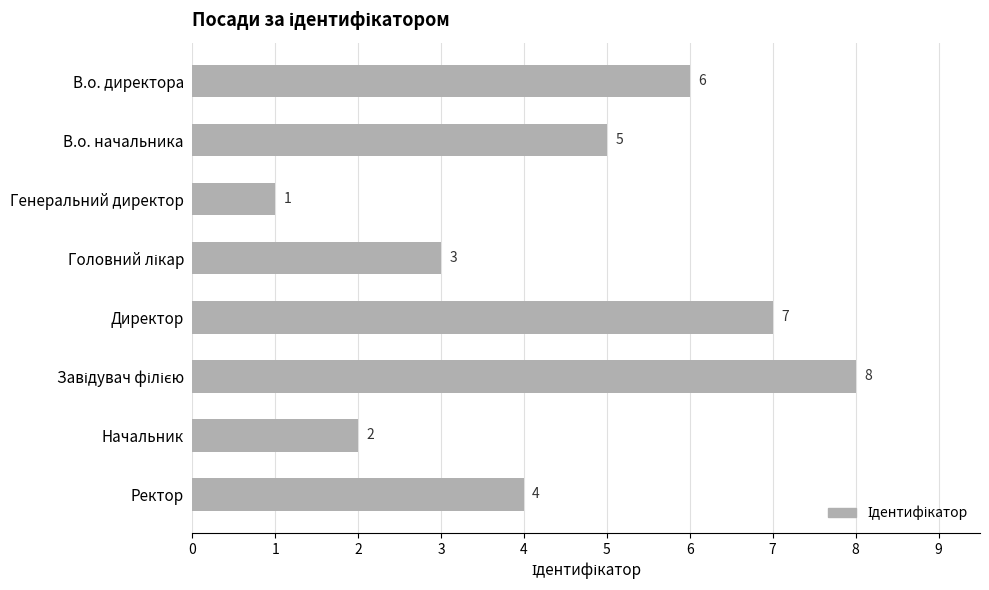

What is the change in value from В.о. начальника to Генеральний директор?

-4